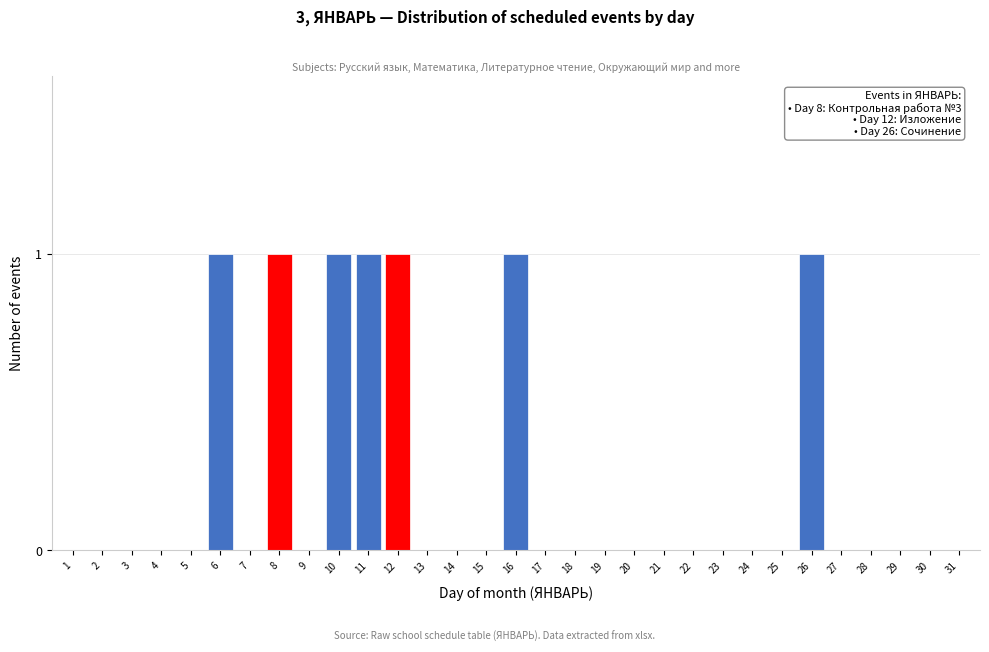

What is the change in value from 24 to 26?

+1